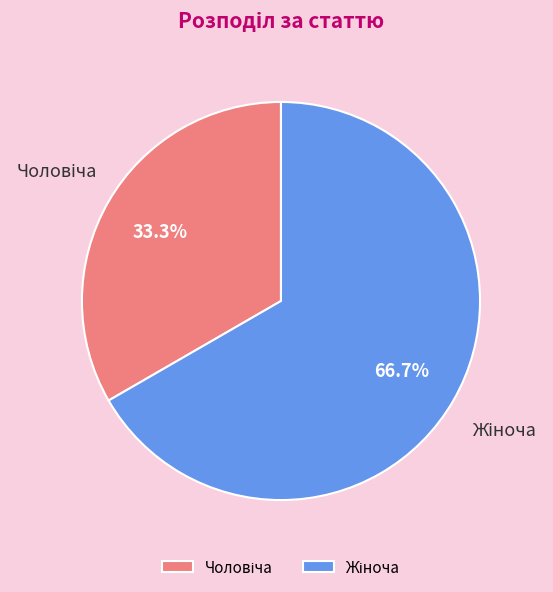

Does any single category account for the majority?

Yes